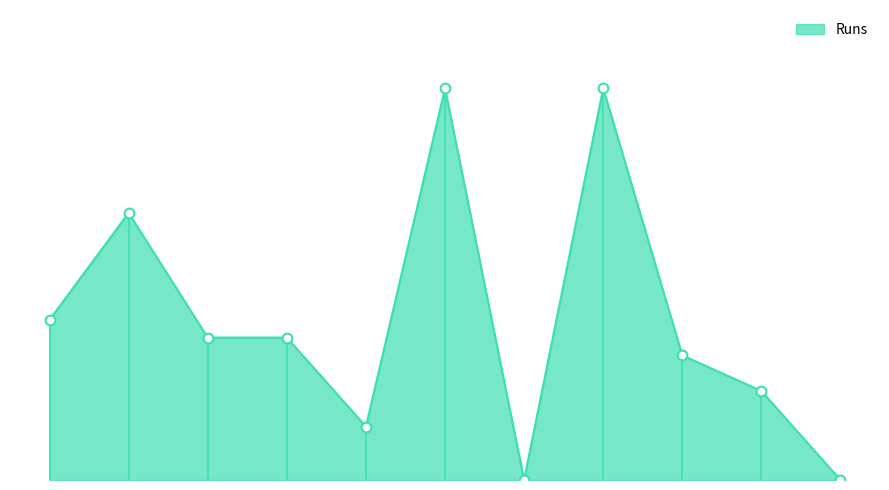

Rank the categories by value from lowest to highest.

Arunlal Pillai, Dilip Mandal, Sanjeev Kumar Somnath, Surinderpal Singh, Manjoth Singh, Vijesh Madhavan, Abhilash Raja, Asif Qamar, Saji Jacob, Akbar Shani, Balwinder Kumar